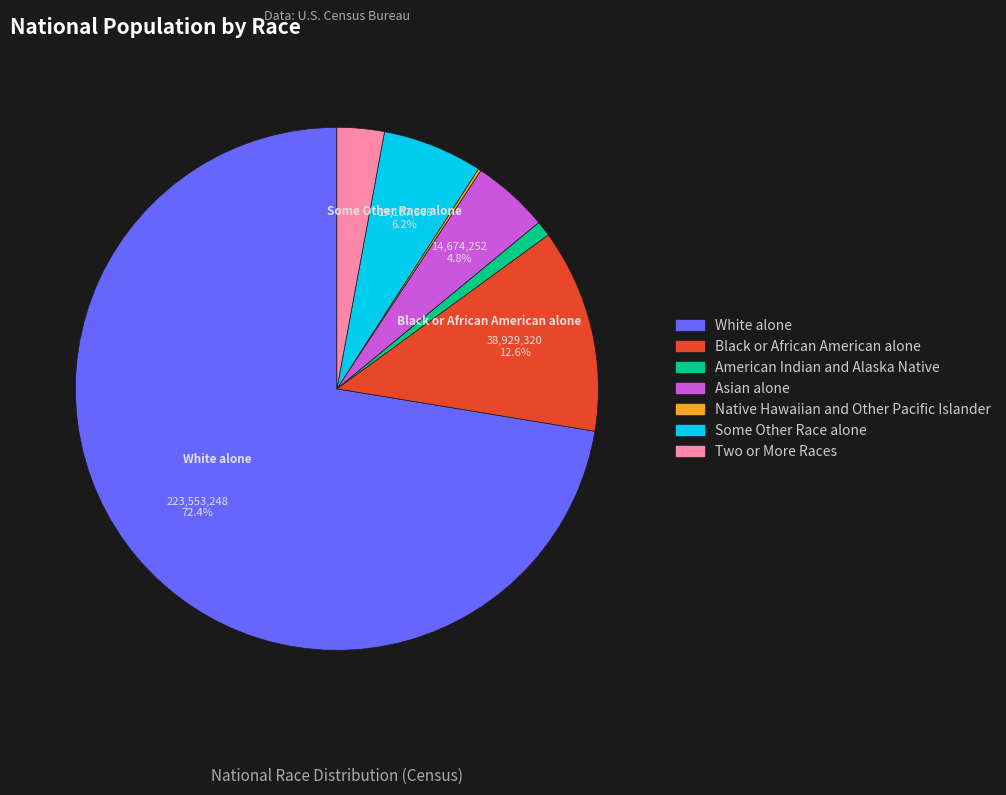

Is the sum of Black or African American alone and Some Other Race alone greater than half?

No